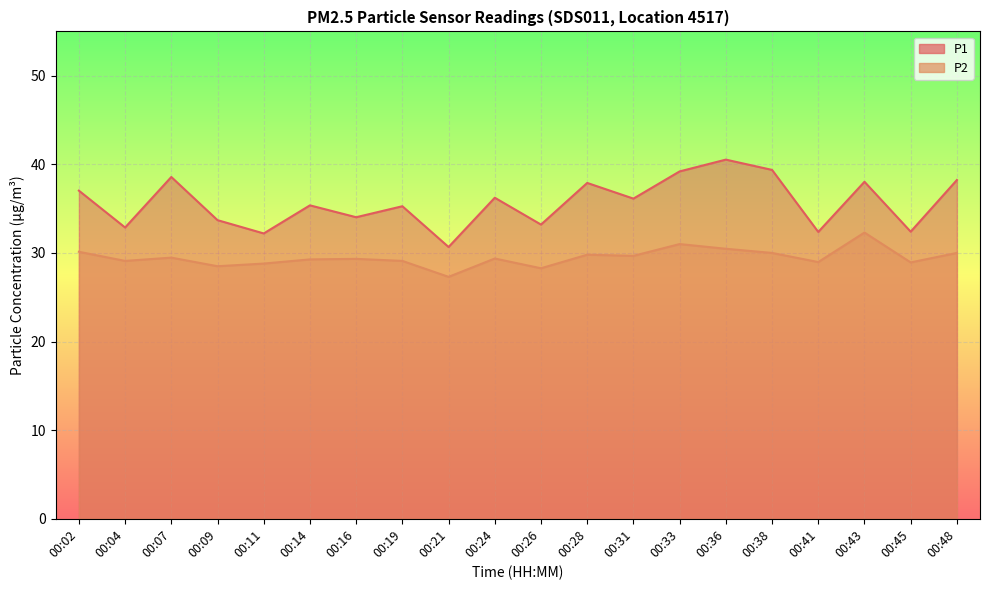

Reading right to left, transcribe all the data shown in this chart.

P1: 38.2	32.4	38.0	32.4	39.4	40.5	39.2	36.1	37.9	33.2	36.2	30.7	35.3	34.0	35.4	32.2	33.7	38.6	32.9	37.0
P2: 30.0	28.9	32.3	29.0	30.0	30.5	31.0	29.7	29.8	28.3	29.4	27.3	29.1	29.3	29.3	28.8	28.5	29.5	29.1	30.1